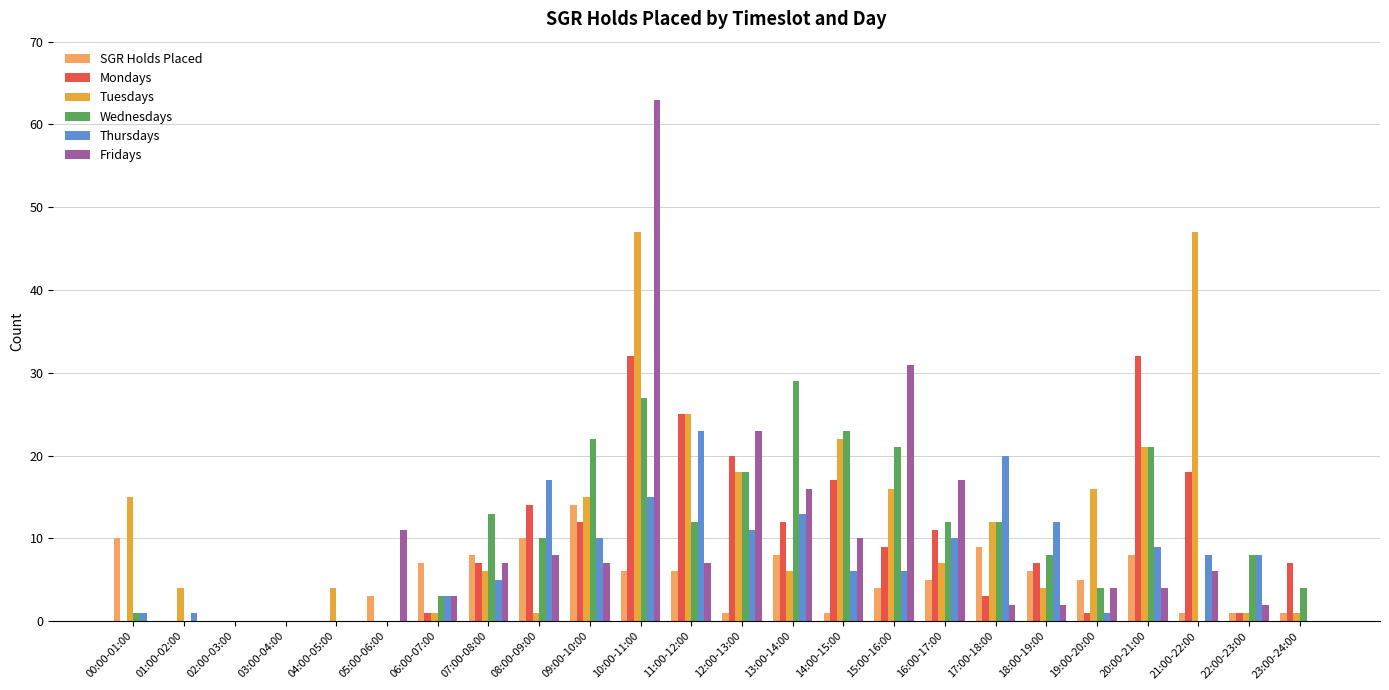

What is the greatest value displayed?

63